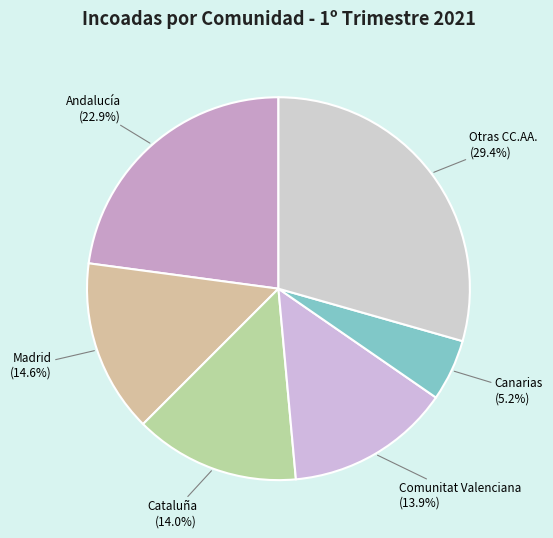

How many segments does this pie chart have?

6